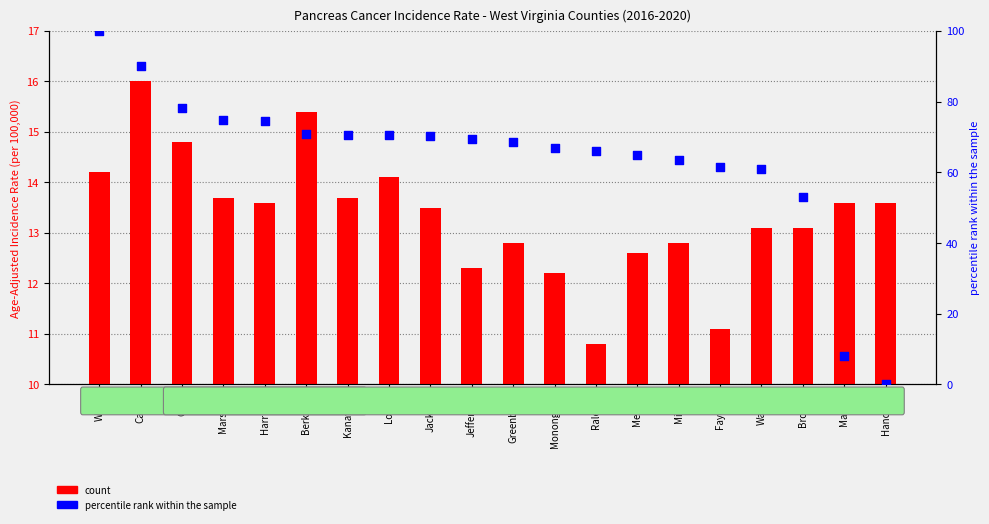

At which category is the sum across all series the highest?

Wood